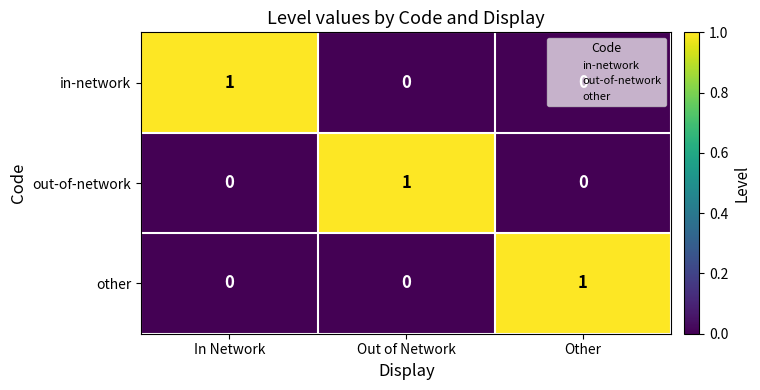

The value of other at Other is 1. True or false?

True